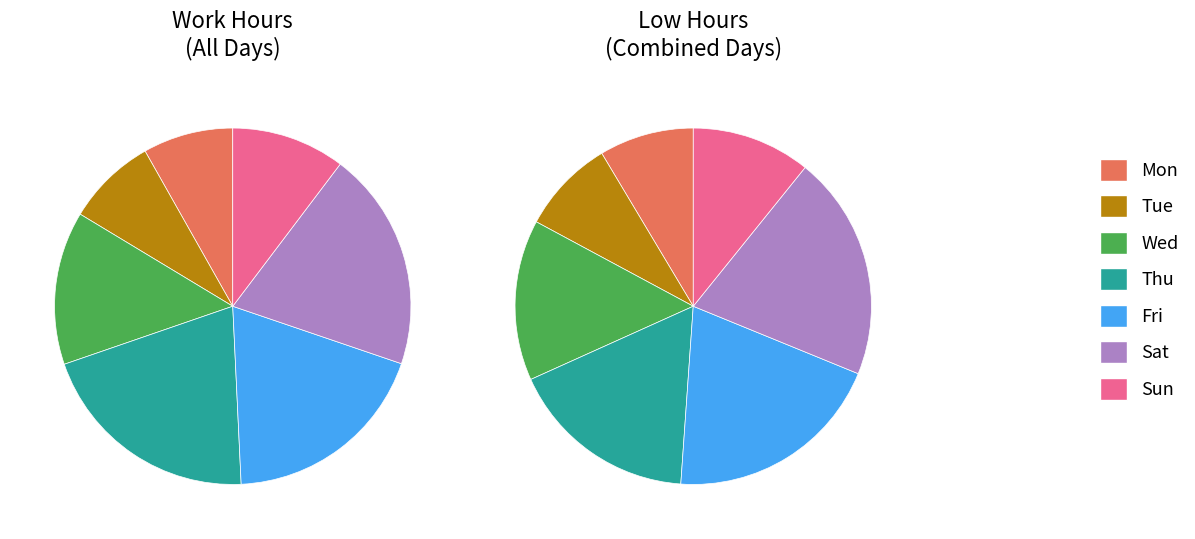

What percentage do Sat and Thu together represent?

40.4%